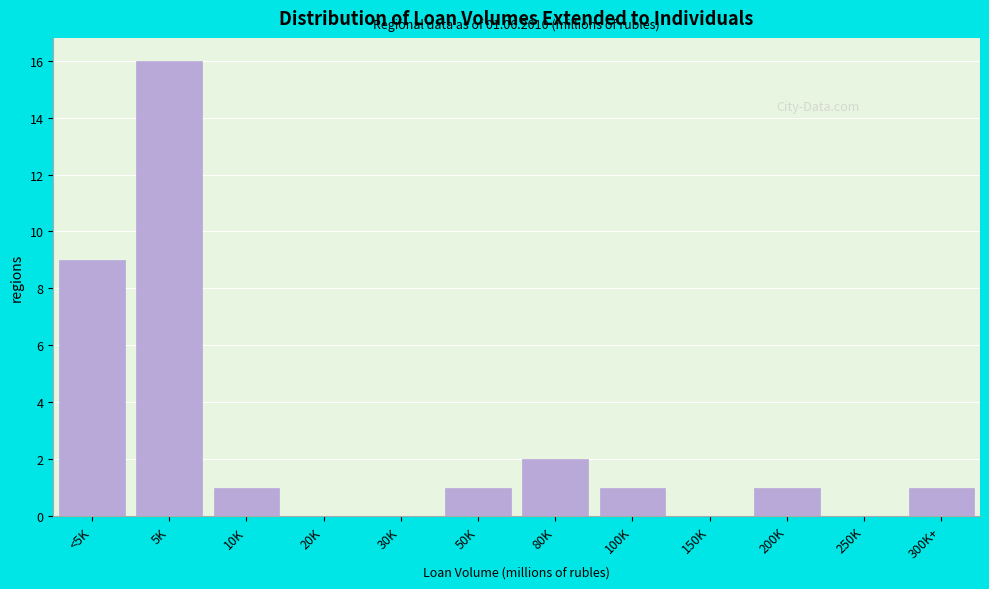

Reading left to right, extract all data points from this chart.

<5K=9	5K=16	10K=1	20K=0	30K=0	50K=1	80K=2	100K=1	150K=0	200K=1	250K=0	300K+=1